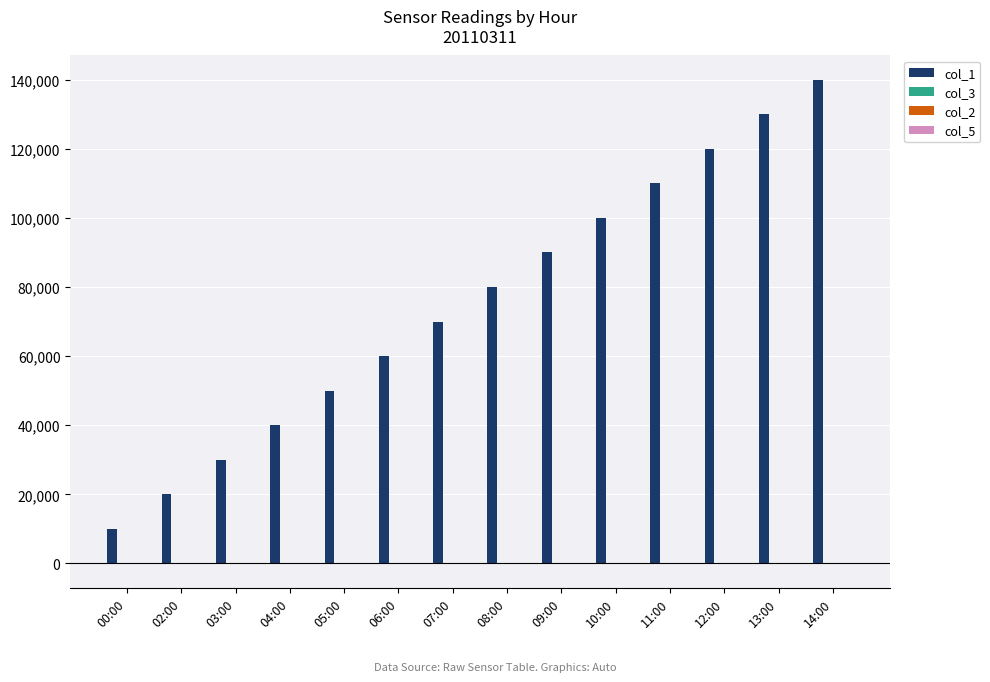

How many distinct data groups are displayed?

4